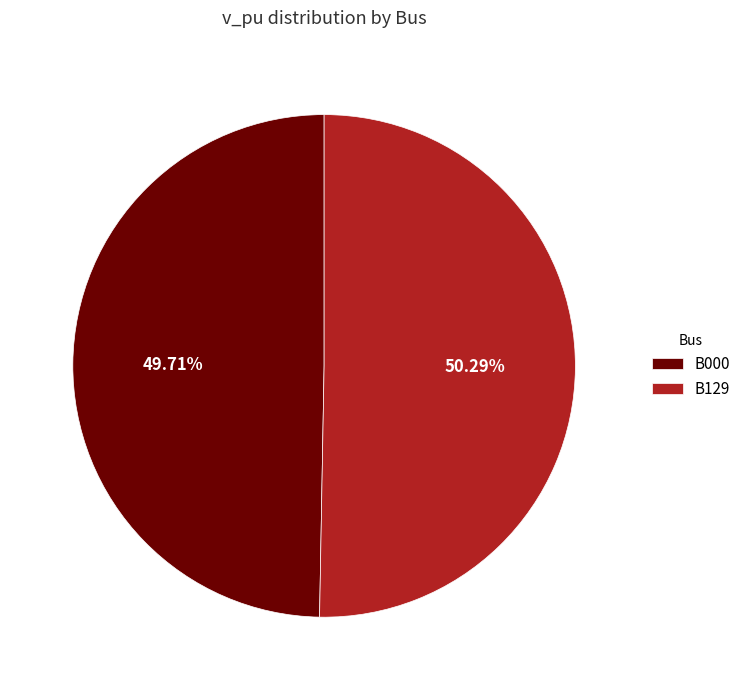

Approximately how many times larger is the value at B129 compared to B000?

1.0